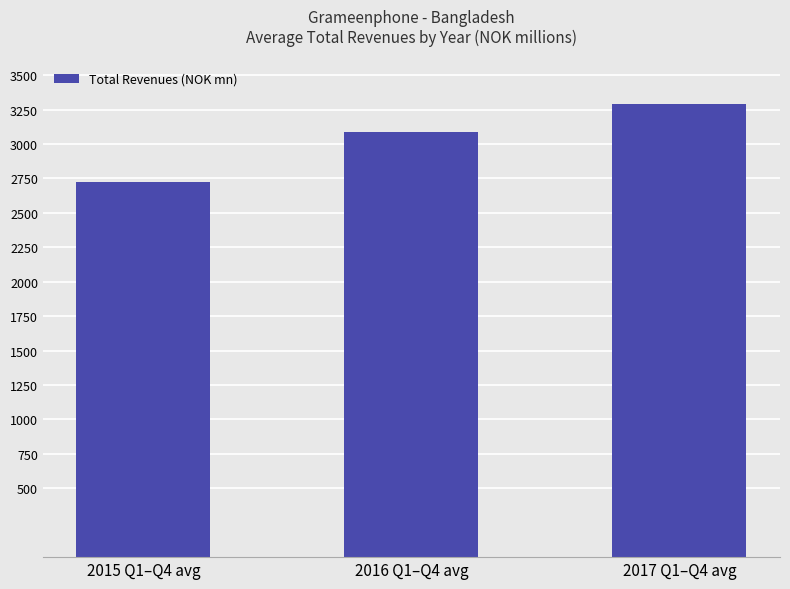

Approximately how many times larger is the value at 2016 Q1–Q4 avg compared to 2015 Q1–Q4 avg?

1.1